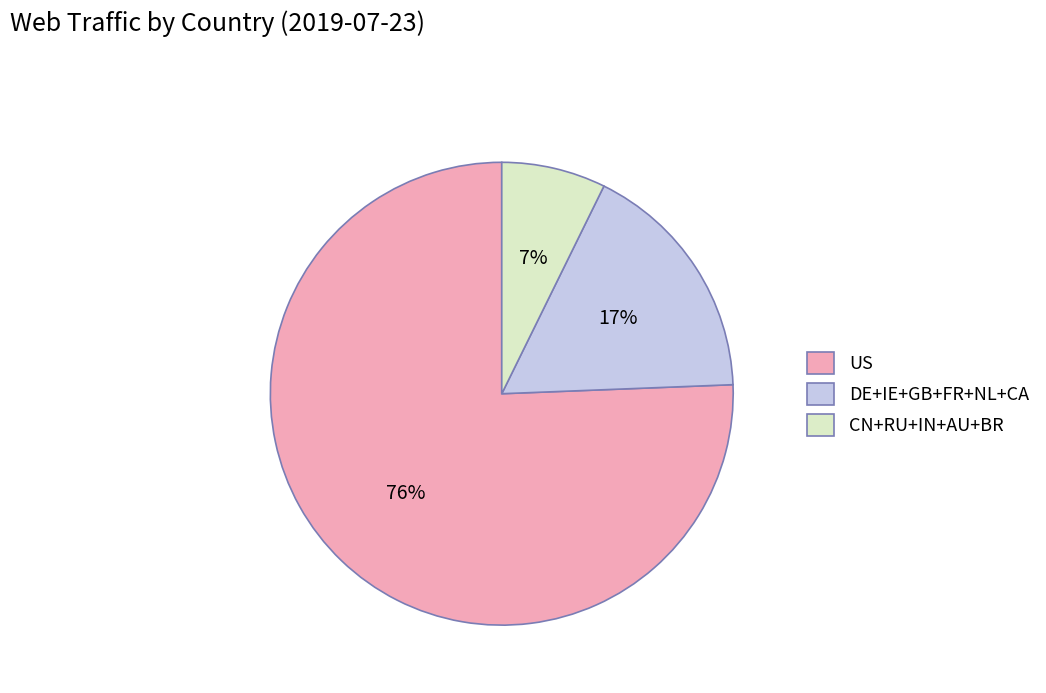

Which category accounts for the majority?

US